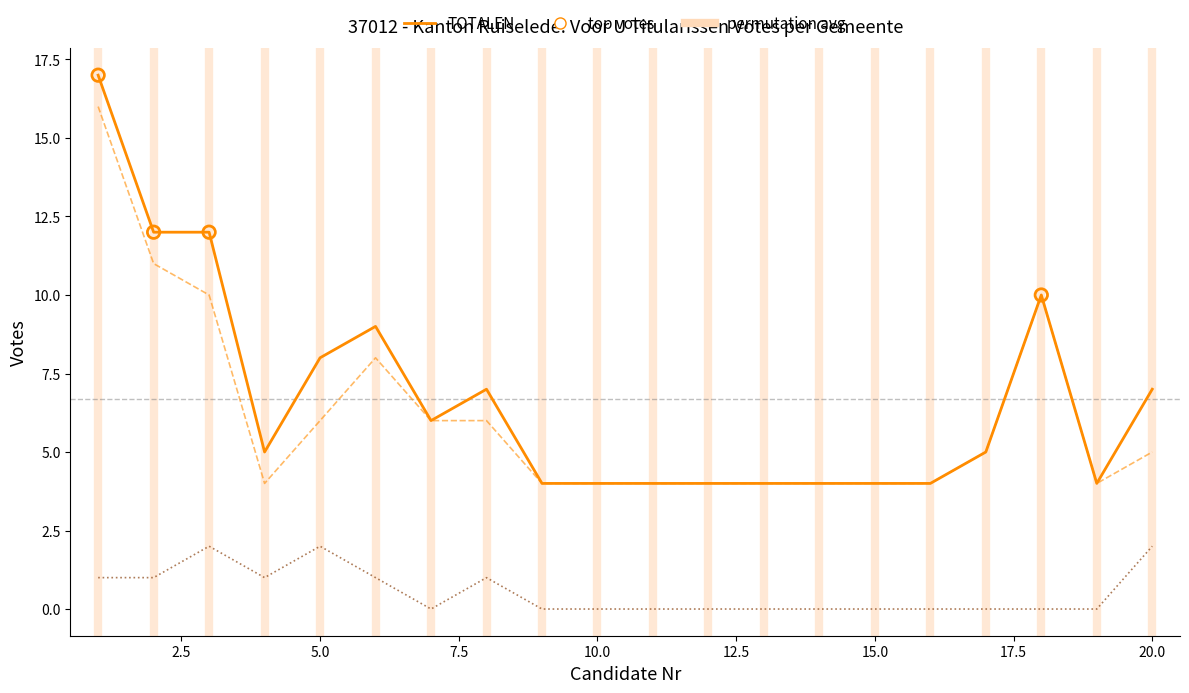

What is the greatest value displayed?

17